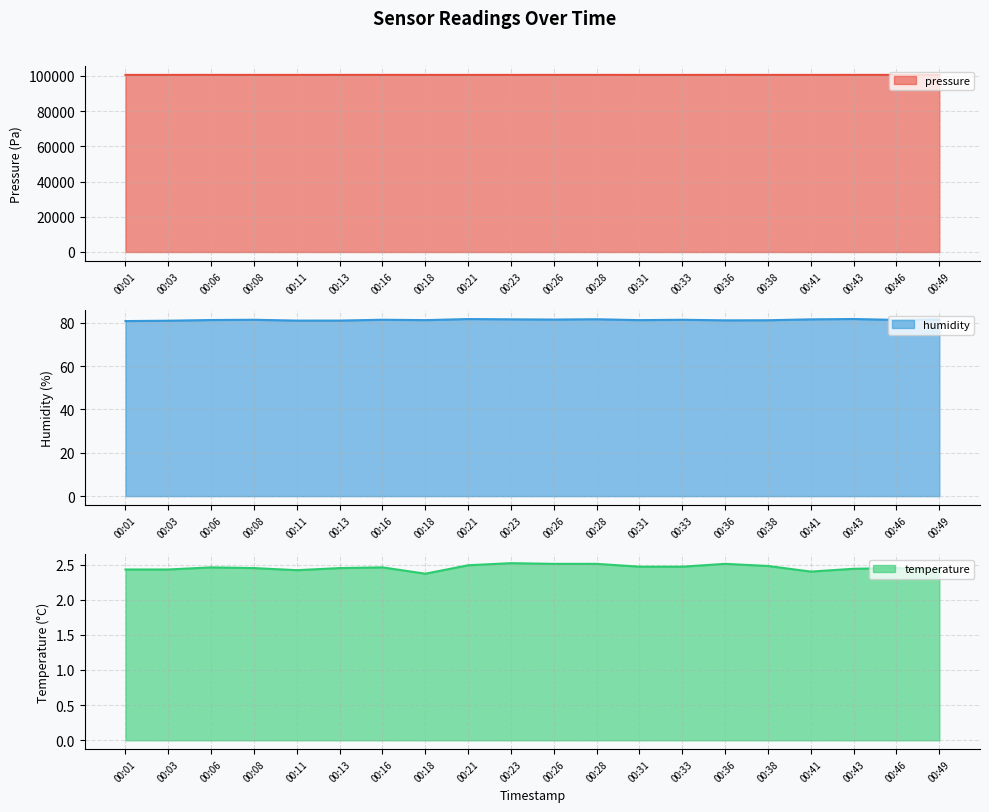

Is the value of pressure at 00:13 greater than the value of temperature at 00:38?

Yes